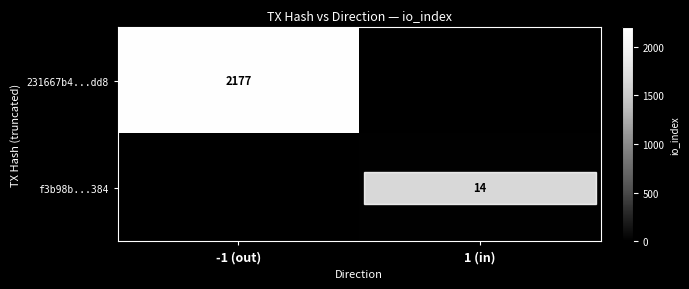

At which category does the chart reach its peak across all series?

-1 (out)